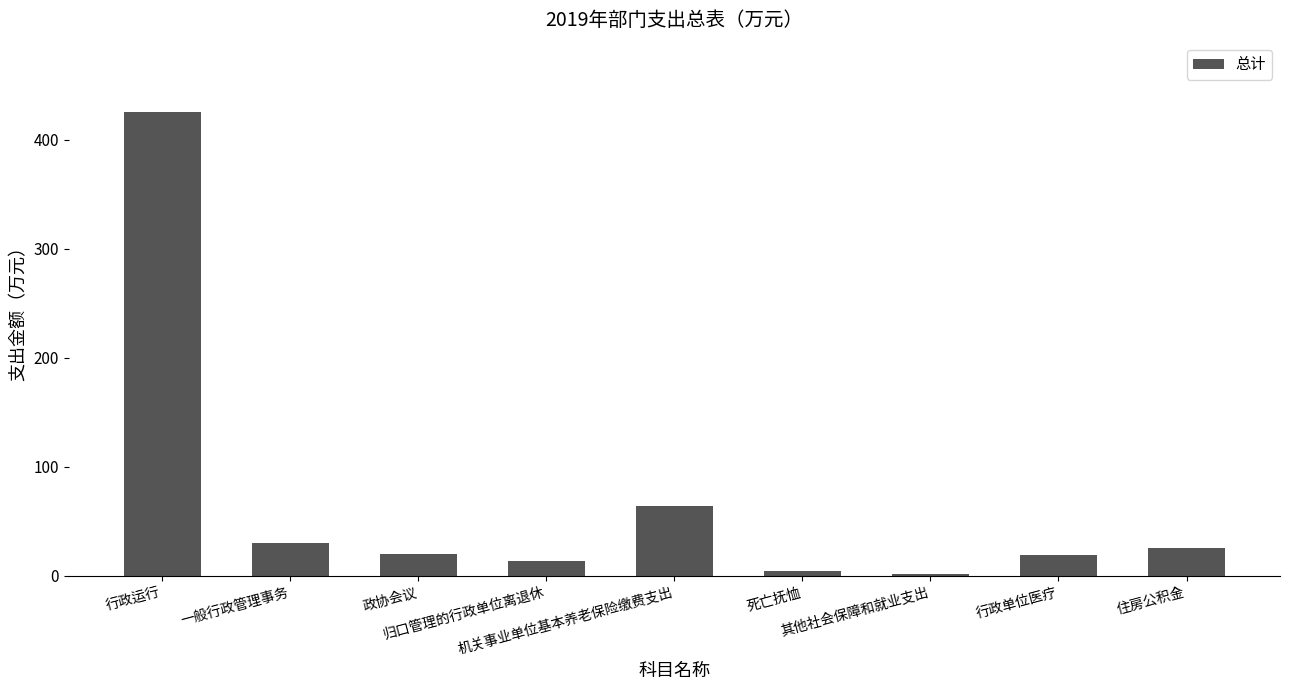

What is the label of the 5th bar from the left?

机关事业单位基本养老保险缴费支出